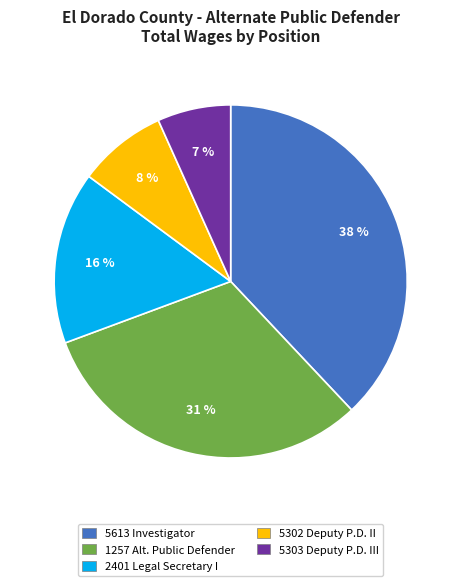

Does any single category account for the majority?

No